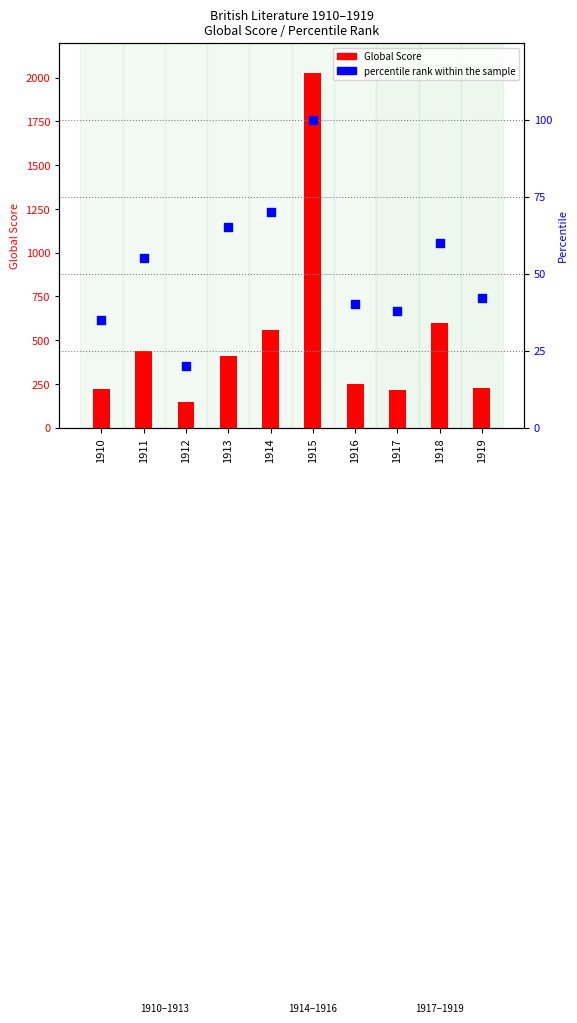

What are all the series names shown in the legend?

Global Score, percentile rank within the sample